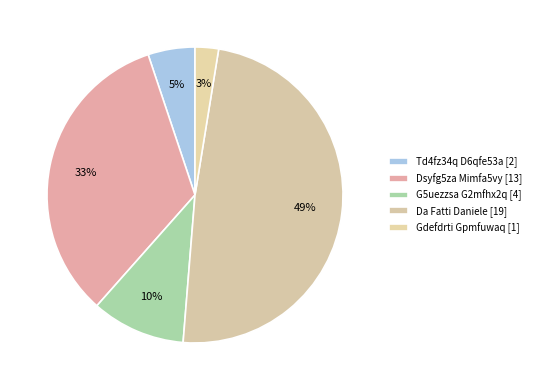

How many segments does this pie chart have?

5